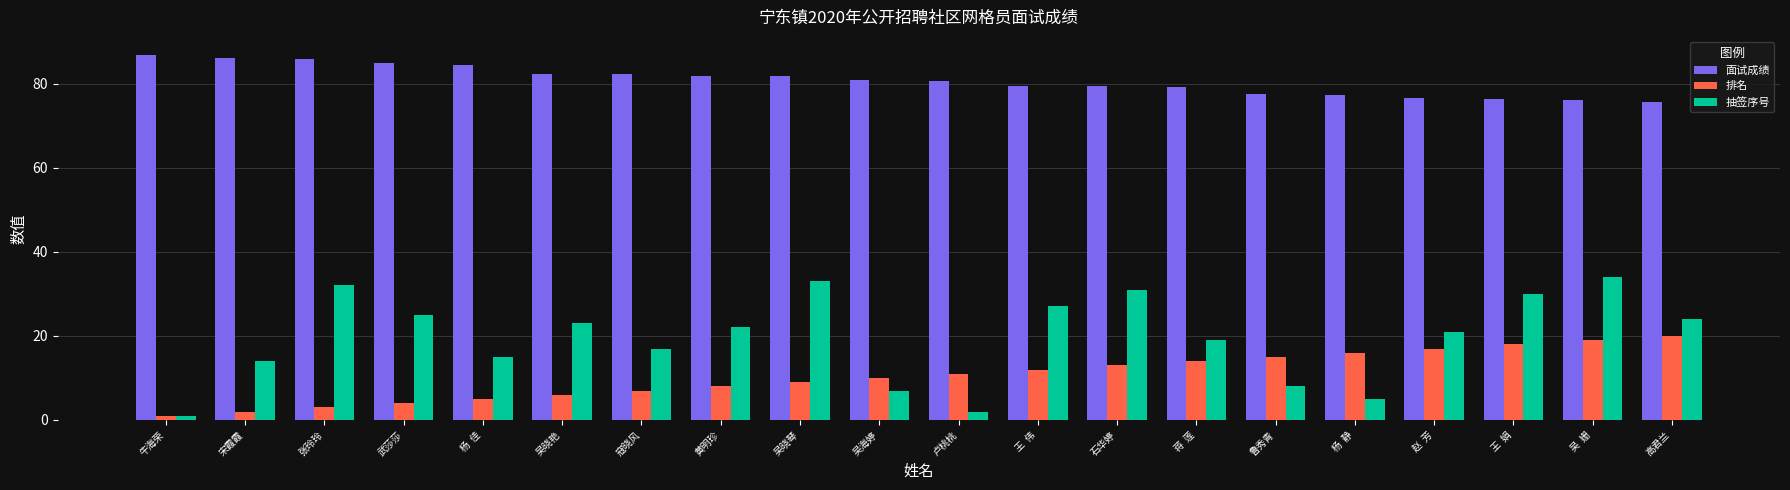

Which category has the highest value in the 抽签序号 series?

吴  姗